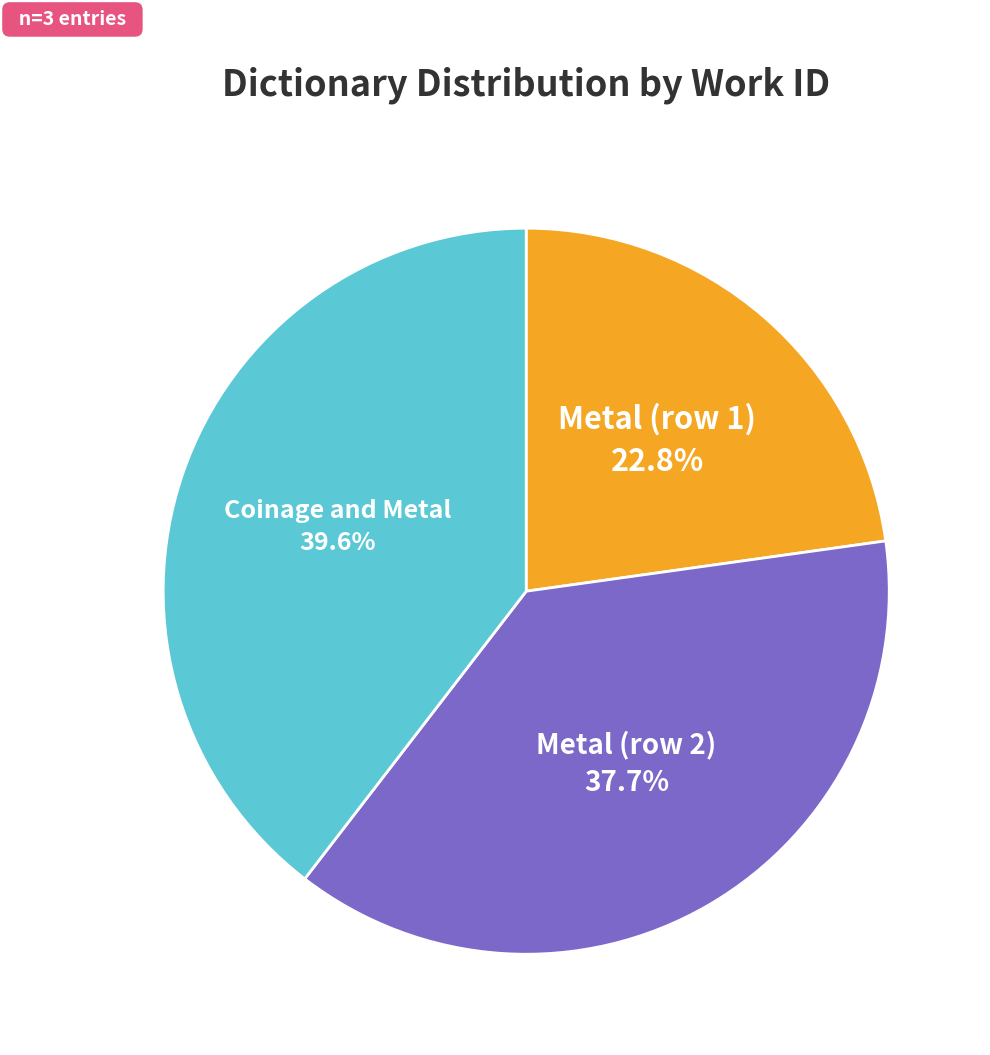

Does any single category account for the majority?

No